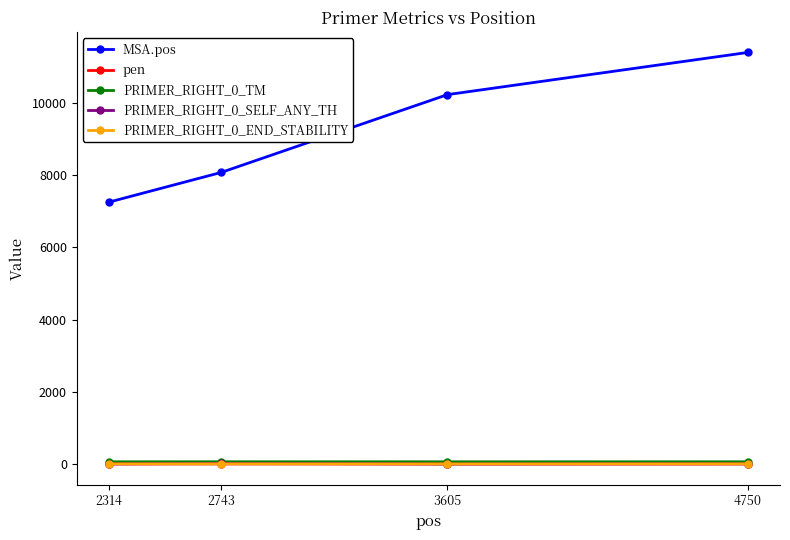

Which series changed the most between 2314 and 2743?

MSA.pos